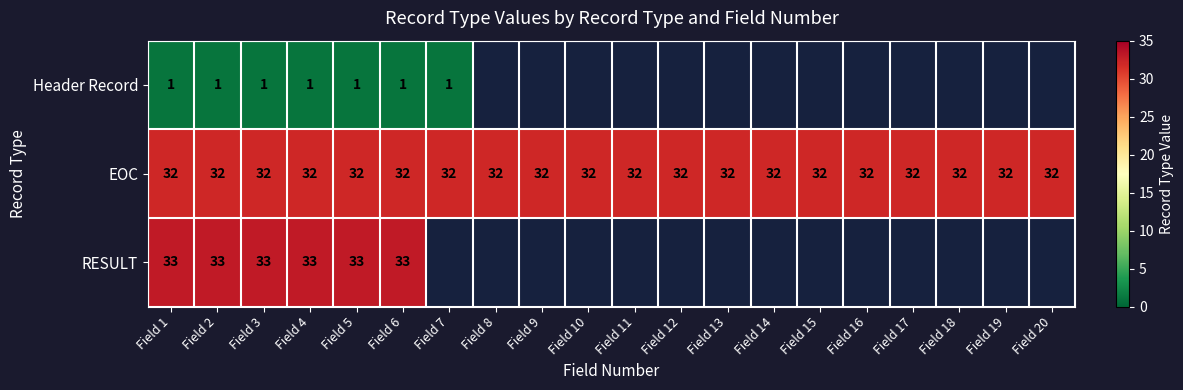

Is it true that EOC equals 14 at Field 8?

False